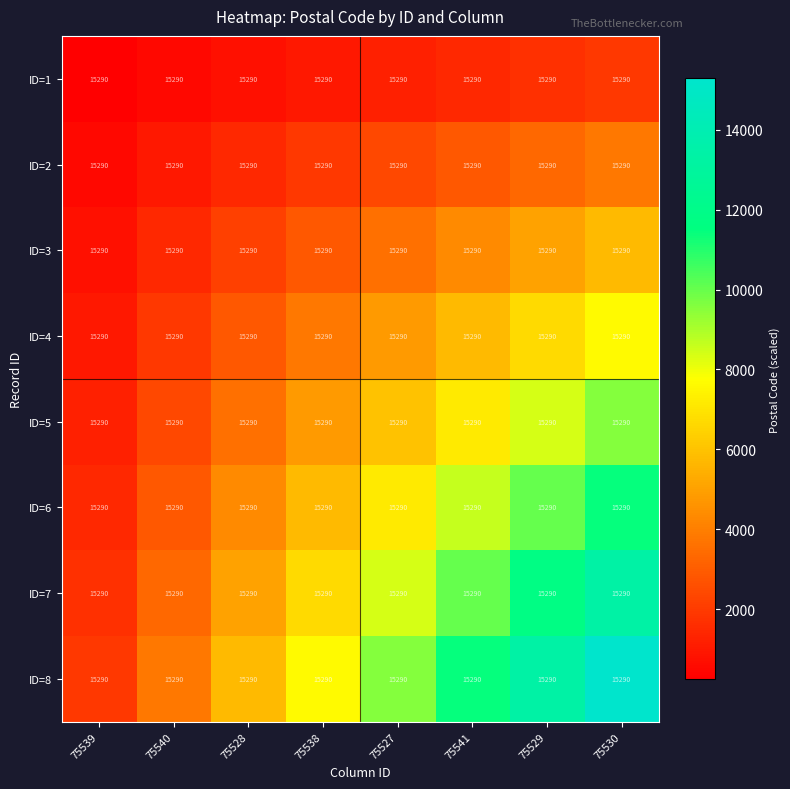

What is the average value of the ID=7 series?

7525.5